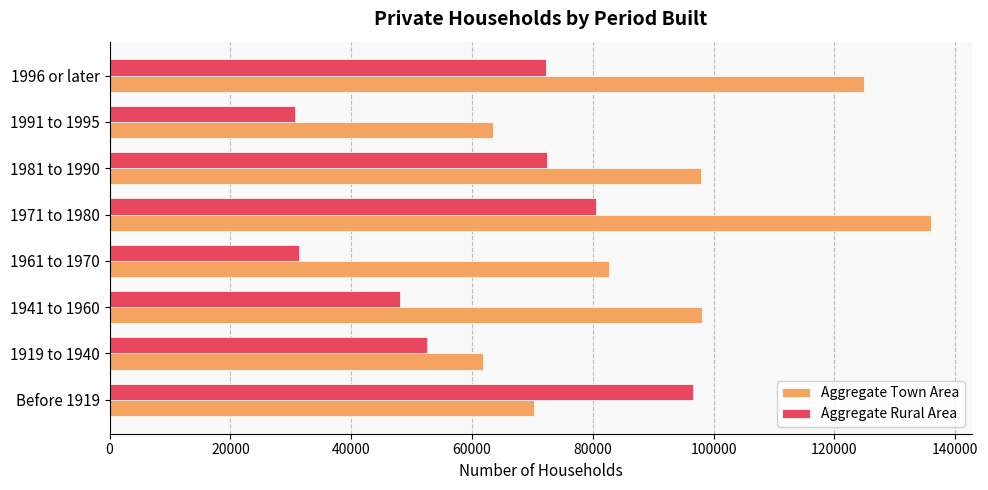

At how many categories does at least one series exceed 30976?

8